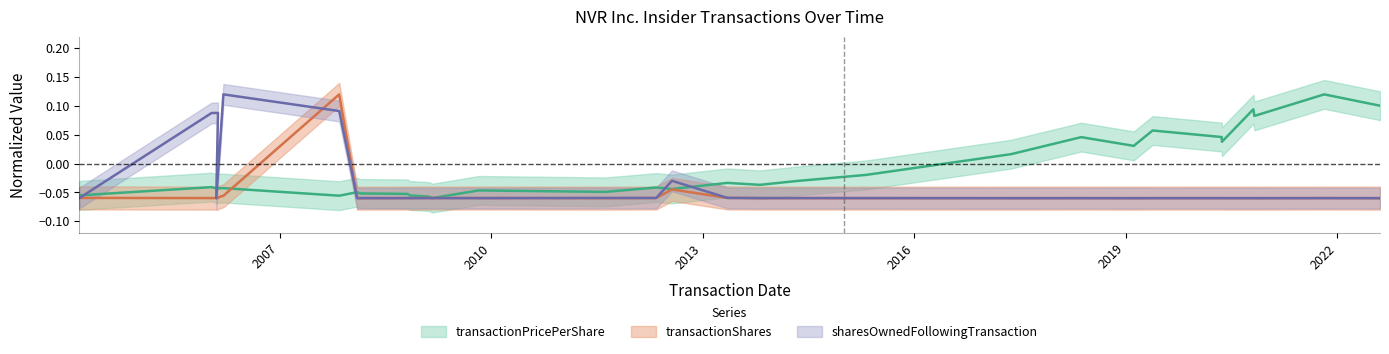

Reading left to right, what are all the values shown in this chart?

transactionPricePerShare: -0.1	-0.0	-0.0	-0.0	-0.0	-0.1	-0.0	-0.0	-0.1	-0.1	-0.1	-0.1	-0.1	-0.1	-0.1	-0.1	-0.1	-0.0	-0.0	-0.0	-0.0	-0.0	-0.0	-0.0	-0.0	0.0	0.0	0.0	0.0	0.1	0.0	0.0	0.1	0.1	0.1	0.1
transactionShares: -0.1	-0.1	-0.1	-0.1	-0.1	0.1	-0.1	-0.1	-0.1	-0.1	-0.1	-0.1	-0.1	-0.1	-0.1	-0.1	-0.1	-0.1	-0.1	-0.1	-0.0	-0.1	-0.1	-0.1	-0.1	-0.1	-0.1	-0.1	-0.1	-0.1	-0.1	-0.1	-0.1	-0.1	-0.1	-0.1
sharesOwnedFollowingTransaction: -0.1	0.1	0.1	-0.1	0.1	0.1	-0.1	-0.1	-0.1	-0.1	-0.1	-0.1	-0.1	-0.1	-0.1	-0.1	-0.1	-0.1	-0.1	-0.1	-0.0	-0.1	-0.1	-0.1	-0.1	-0.1	-0.1	-0.1	-0.1	-0.1	-0.1	-0.1	-0.1	-0.1	-0.1	-0.1